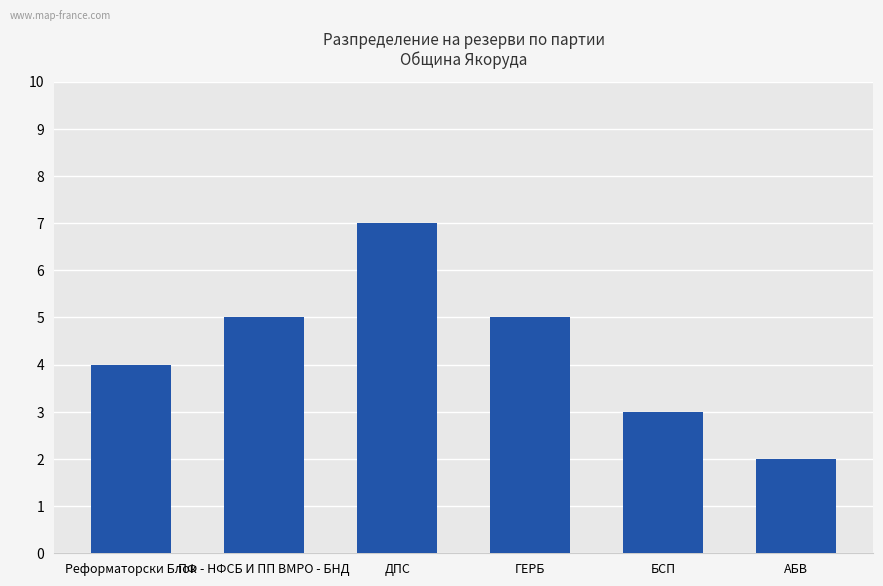

Reading left to right, what are all the values shown in this chart?

4	5	7	5	3	2